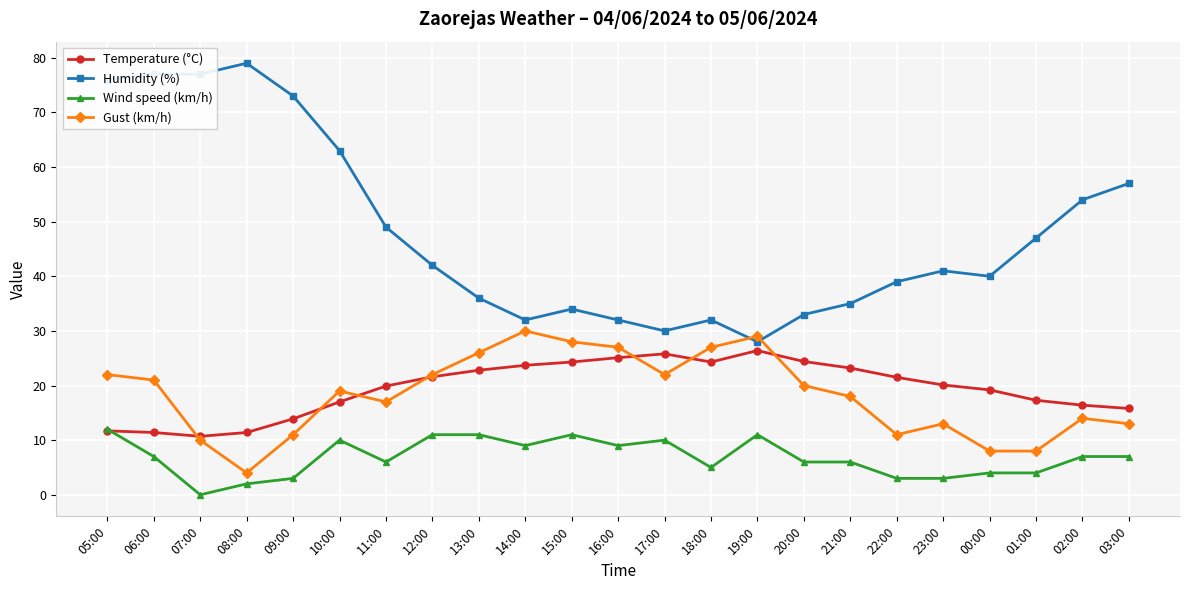

True or false: Wind speed (km/h) and Gust (km/h) intersect in this chart.

False